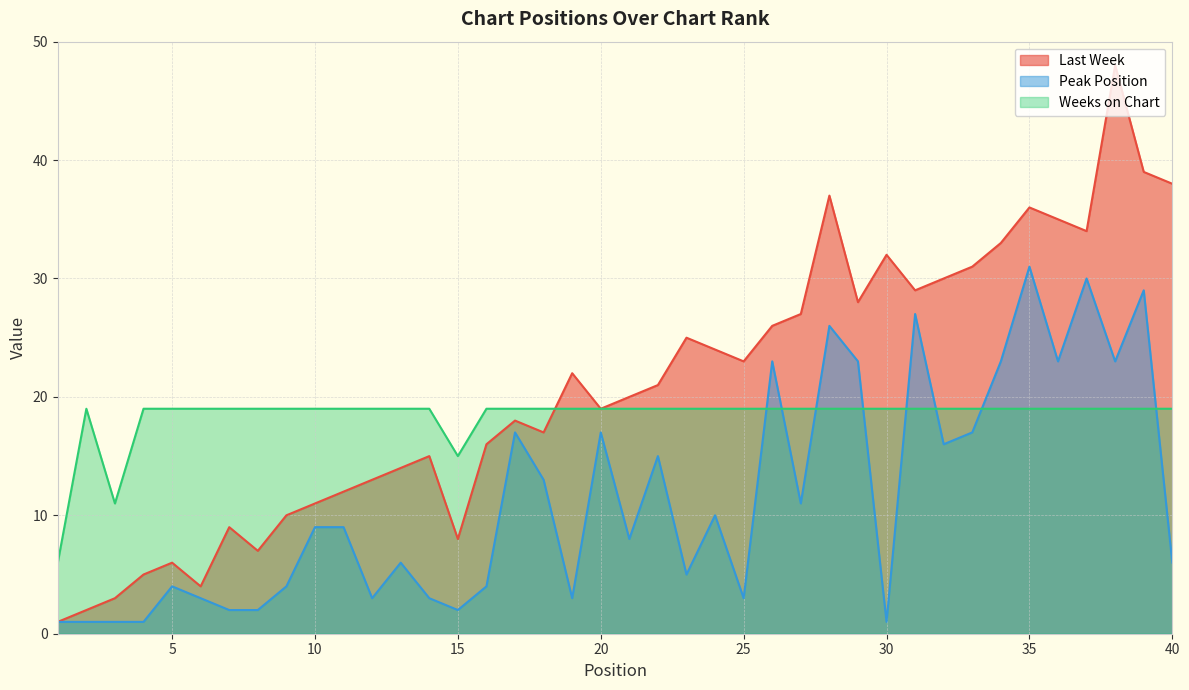

What is the difference between the highest and lowest values at 1?

5